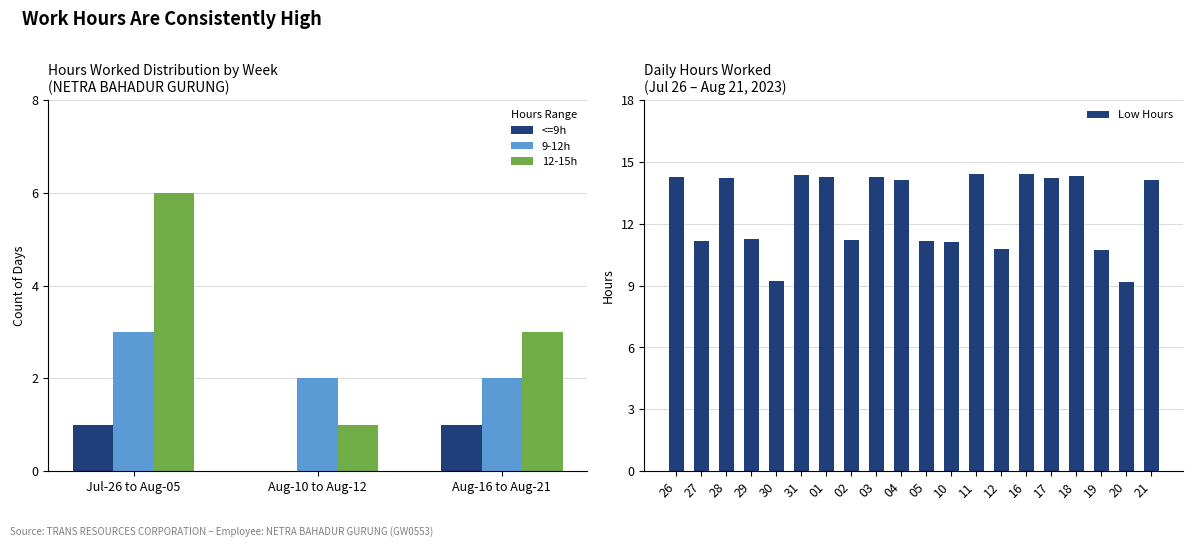

What is the difference between the maximum and minimum values in the Low Hours series?

5.2